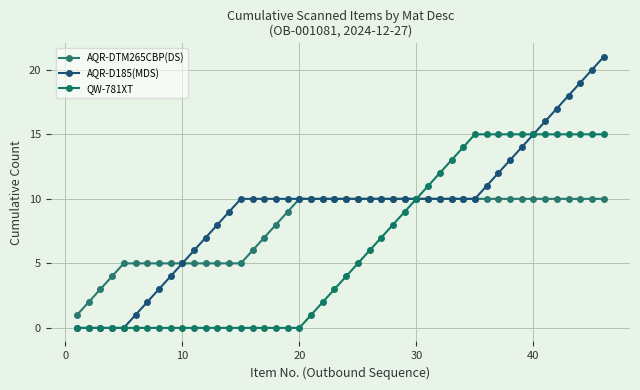

How many lines are shown in the chart?

3